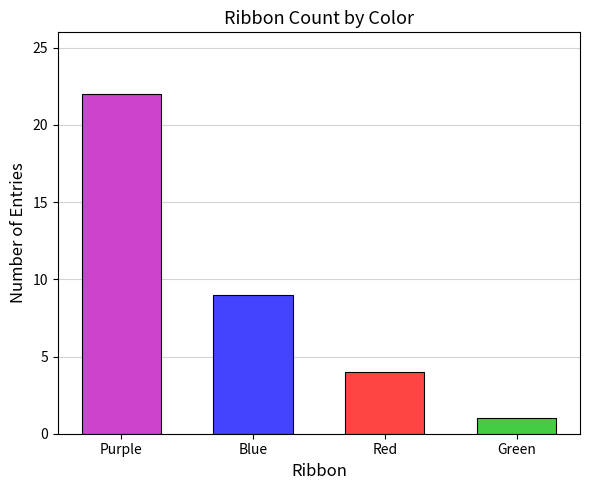

What is the label of the 1st bar from the left?

Purple